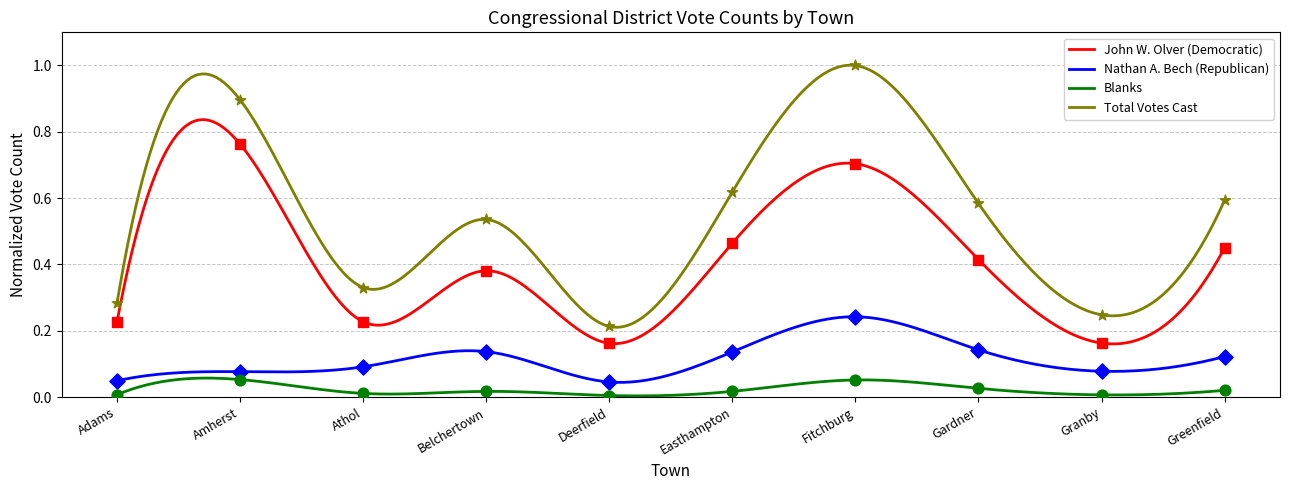

Which series contains the lowest Y value?

Blanks